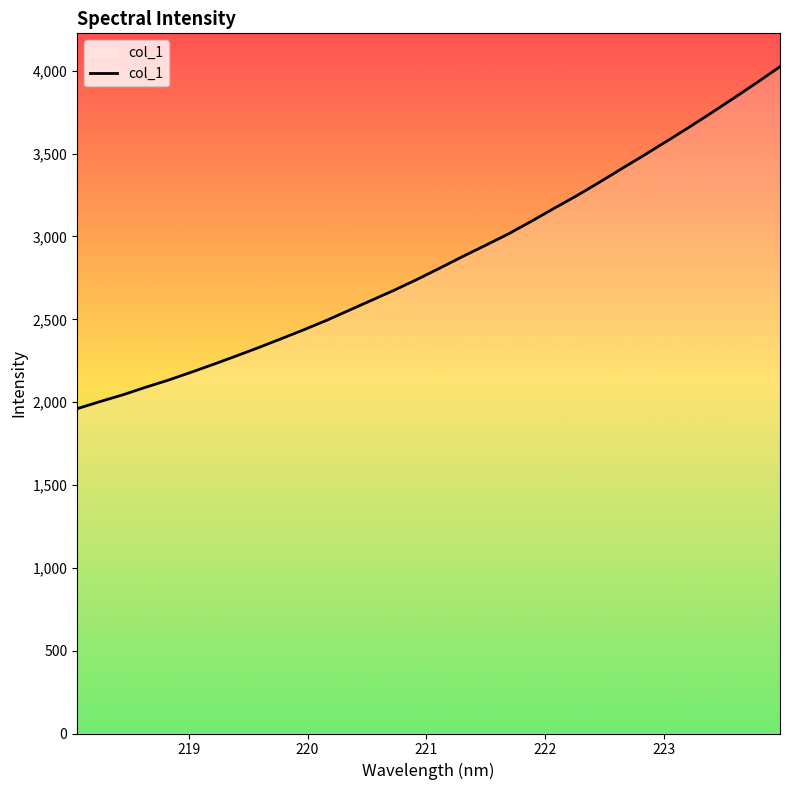

What is the difference between the maximum and minimum values?

2064.4